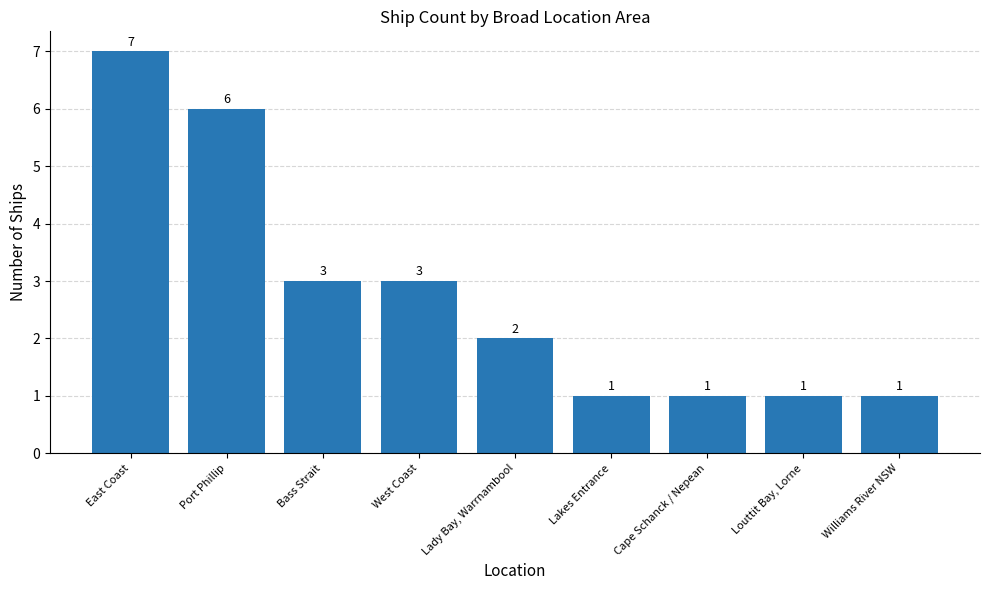

At which category does the chart reach its peak across all series?

East Coast